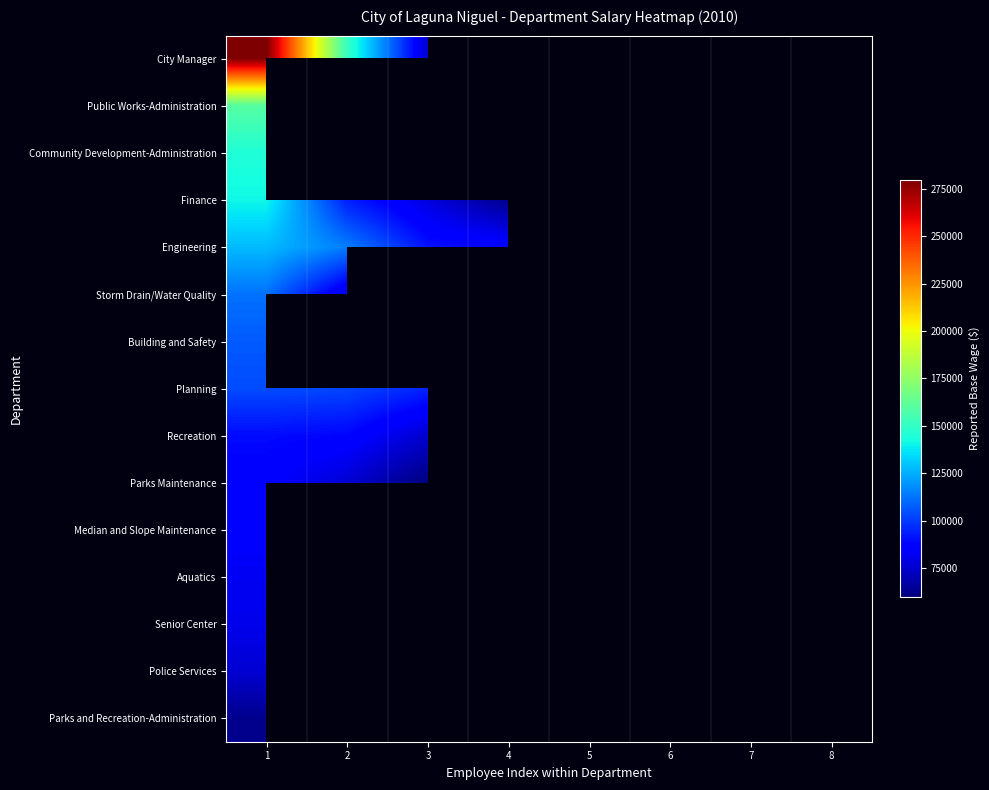

What is the minimum value shown in the chart?

59664.0